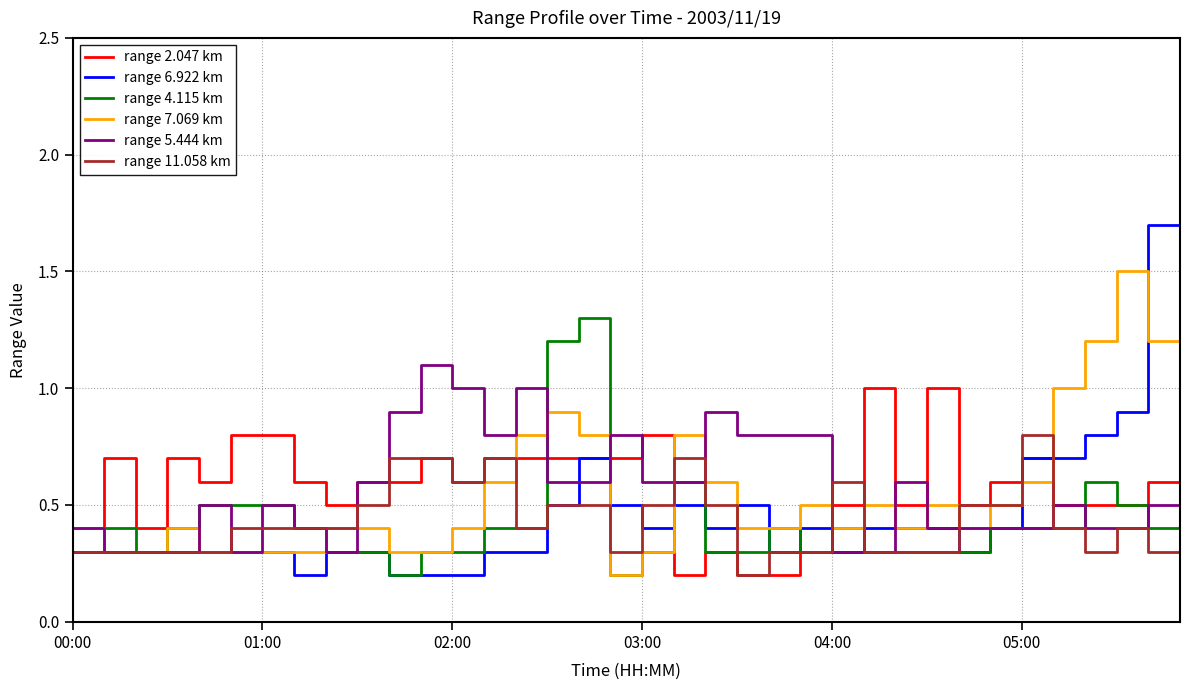

List the series in order of their peak value, lowest first.

range 11.058 km, range 2.047 km, range 5.444 km, range 4.115 km, range 7.069 km, range 6.922 km